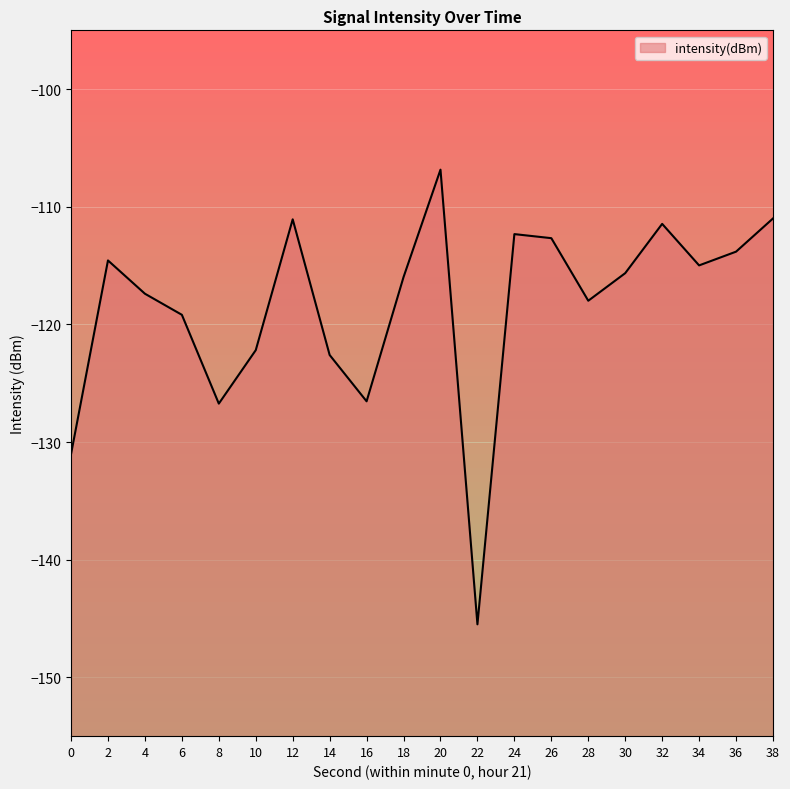

At which category does the chart reach its peak across all series?

20